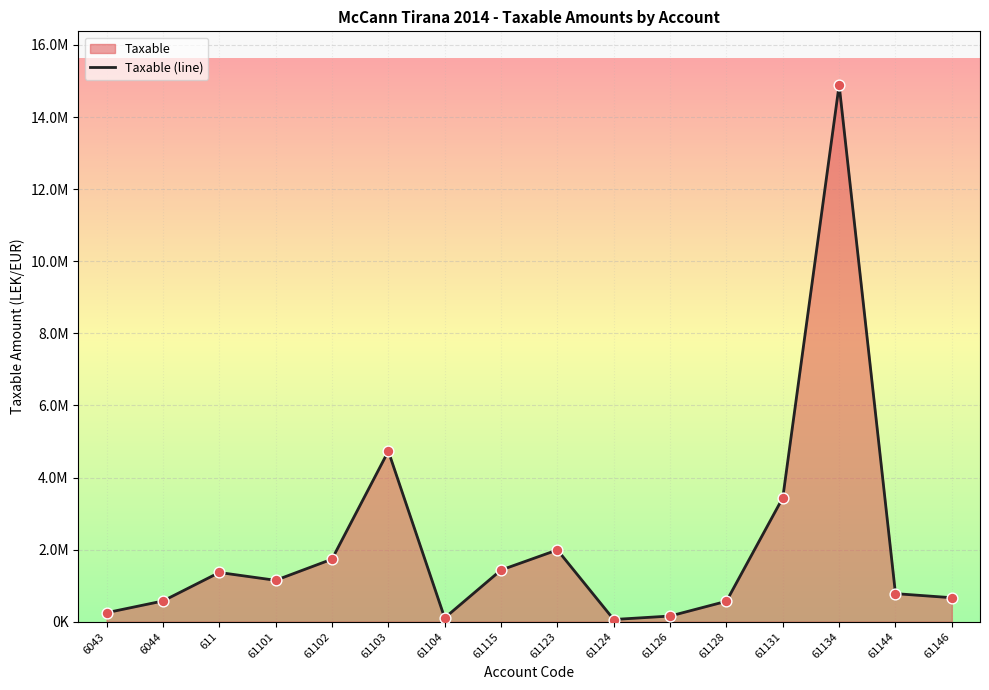

Which has a higher value, 611 or 61103?

61103